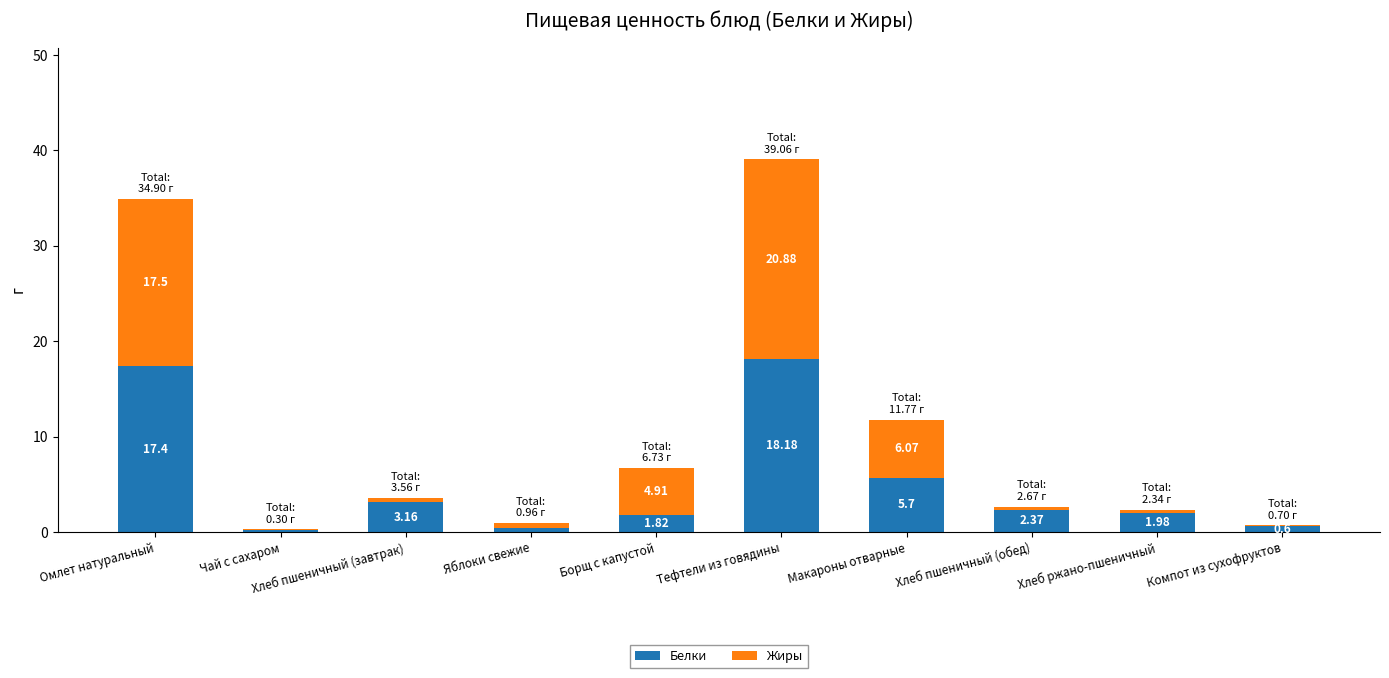

Does the chart contain stacked bars?

Yes